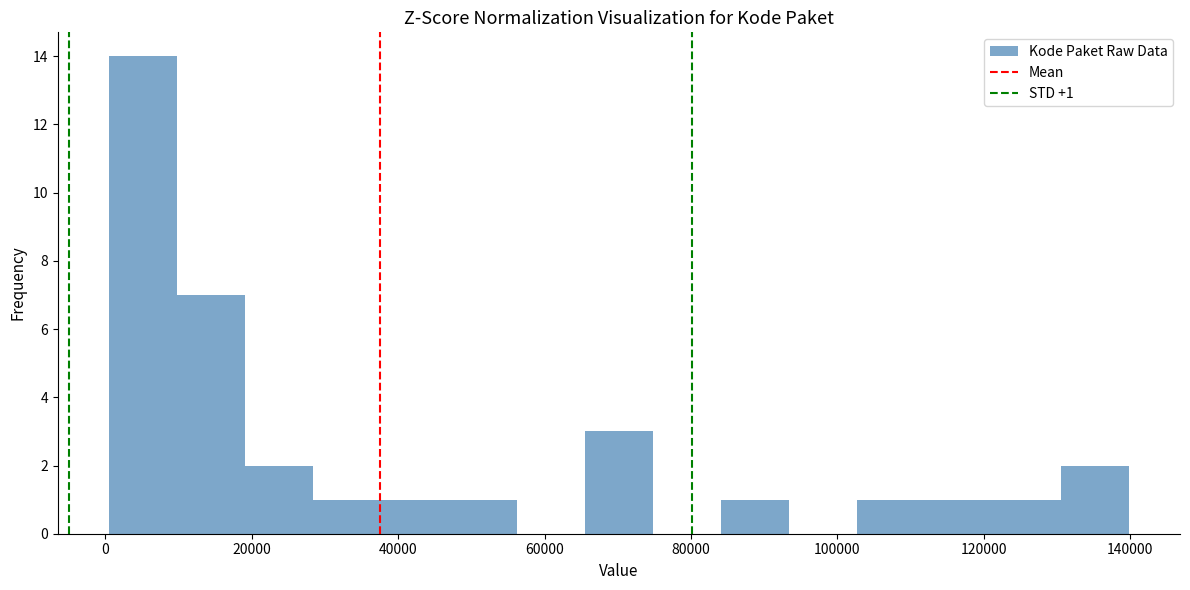

Which range on the x-axis has the tallest bar?

0 to 10000